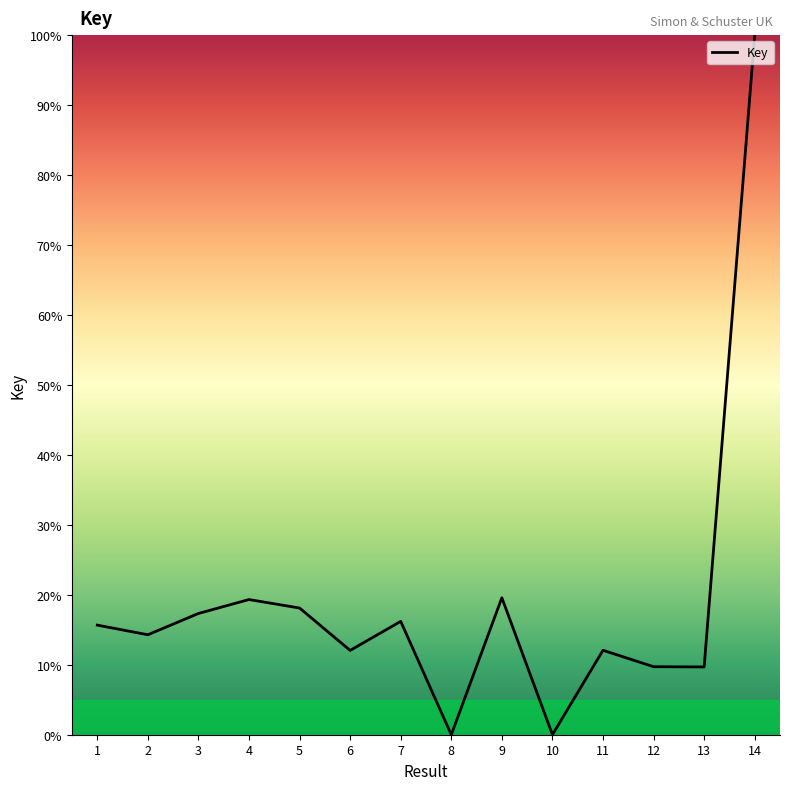

The value at 9 is 27.5. True or false?

False